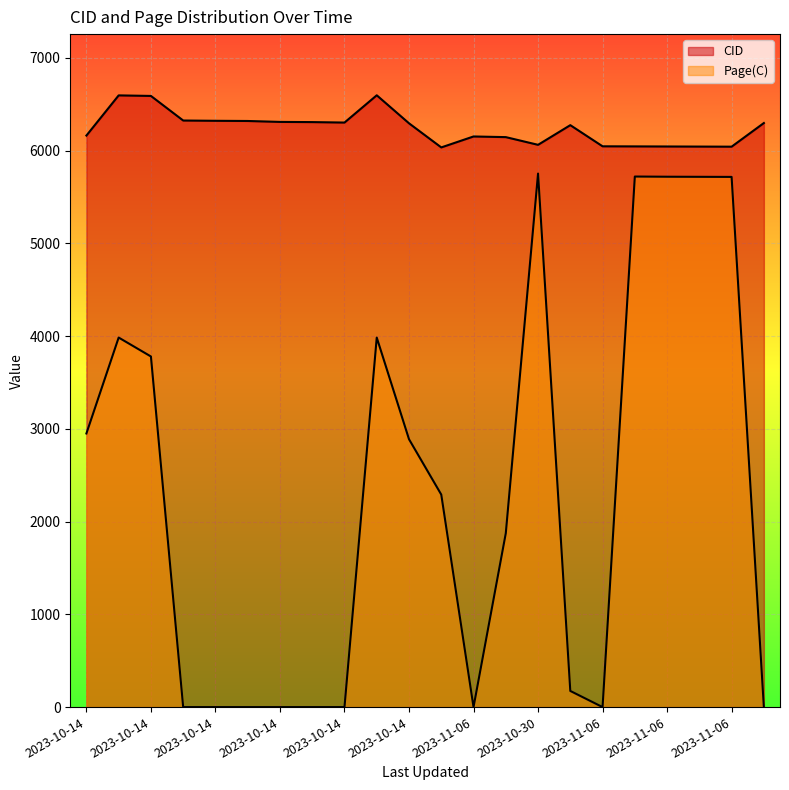

List the series in order of their overall mean, lowest first.

Page(C), CID